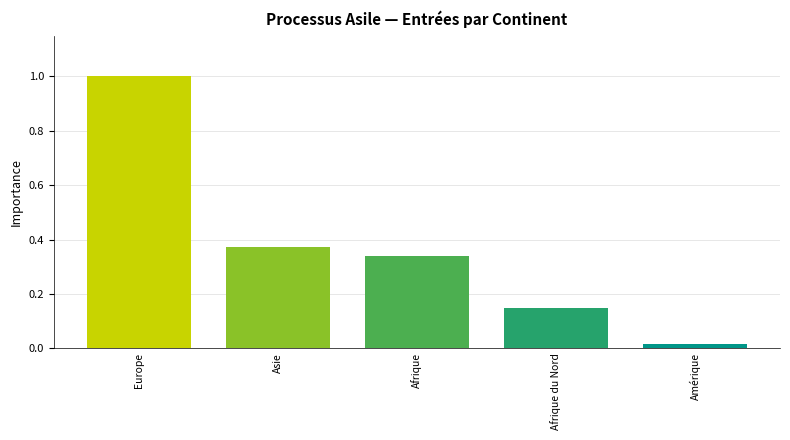

What is the difference between the second highest and second lowest values?

0.2